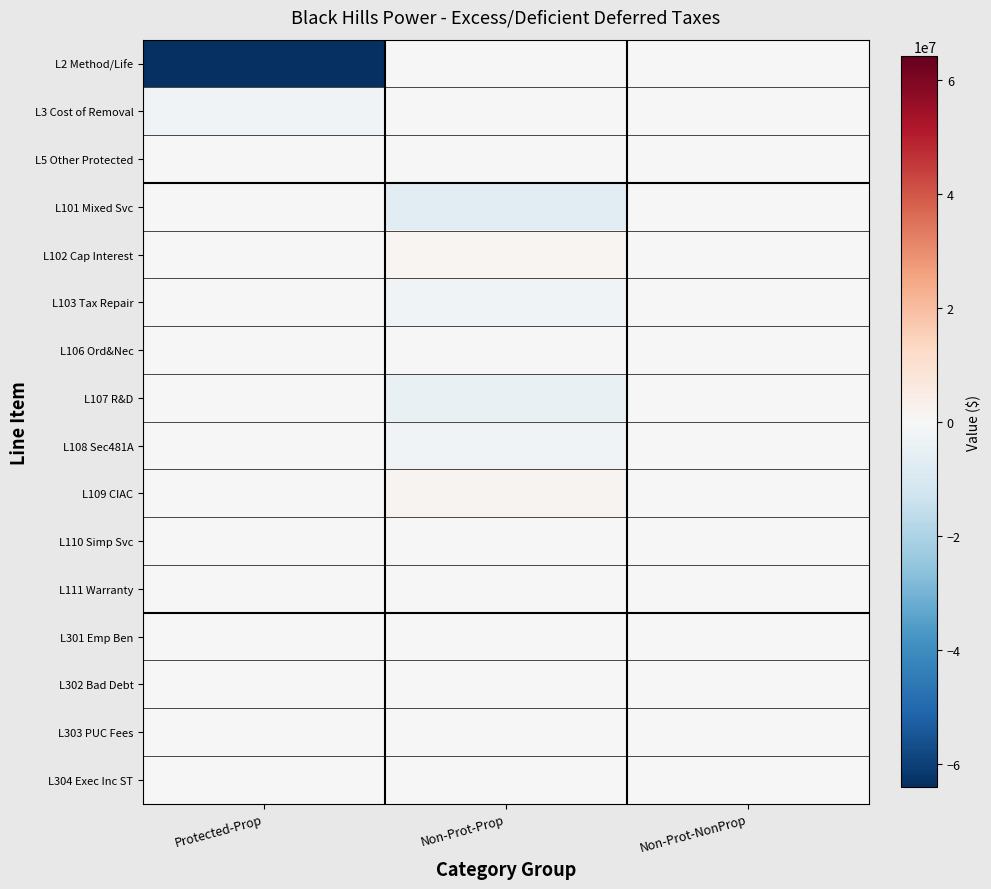

Reading left to right, transcribe all the data shown in this chart.

L2 Method/Life: Protected-Prop=-64063917.6	Non-Prot-Prop=0.0	Non-Prot-NonProp=0.0
L3 Cost of Removal: Protected-Prop=-2323708.2	Non-Prot-Prop=0.0	Non-Prot-NonProp=0.0
L5 Other Protected: Protected-Prop=0.0	Non-Prot-Prop=0.0	Non-Prot-NonProp=0.0
L101 Mixed Svc: Protected-Prop=0.0	Non-Prot-Prop=-6567358.1	Non-Prot-NonProp=0.0
L102 Cap Interest: Protected-Prop=0.0	Non-Prot-Prop=1069745.2	Non-Prot-NonProp=0.0
L103 Tax Repair: Protected-Prop=0.0	Non-Prot-Prop=-2298517.0	Non-Prot-NonProp=0.0
L106 Ord&Nec: Protected-Prop=0.0	Non-Prot-Prop=-228262.5	Non-Prot-NonProp=0.0
L107 R&D: Protected-Prop=0.0	Non-Prot-Prop=-4566409.3	Non-Prot-NonProp=0.0
L108 Sec481A: Protected-Prop=0.0	Non-Prot-Prop=-2329856.9	Non-Prot-NonProp=0.0
L109 CIAC: Protected-Prop=0.0	Non-Prot-Prop=1964909.4	Non-Prot-NonProp=0.0
L110 Simp Svc: Protected-Prop=0.0	Non-Prot-Prop=45603.5	Non-Prot-NonProp=0.0
L111 Warranty: Protected-Prop=0.0	Non-Prot-Prop=-900.8	Non-Prot-NonProp=0.0
L301 Emp Ben: Protected-Prop=0.0	Non-Prot-Prop=0.0	Non-Prot-NonProp=339293.7
L302 Bad Debt: Protected-Prop=0.0	Non-Prot-Prop=0.0	Non-Prot-NonProp=371486.8
L303 PUC Fees: Protected-Prop=0.0	Non-Prot-Prop=0.0	Non-Prot-NonProp=59449.8
L304 Exec Inc ST: Protected-Prop=0.0	Non-Prot-Prop=0.0	Non-Prot-NonProp=4620.0